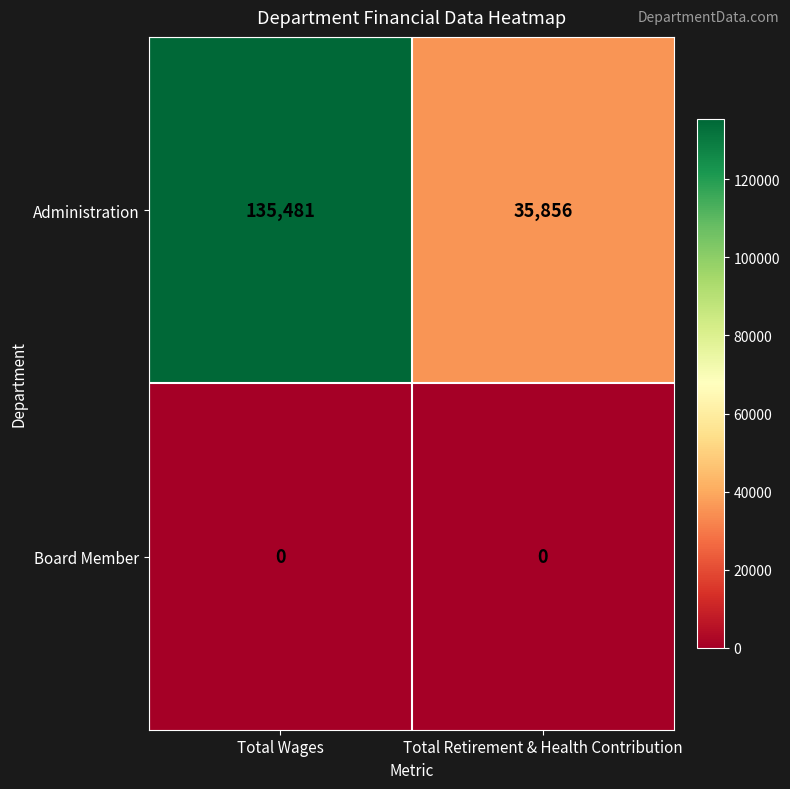

At how many categories does at least one series exceed 10046?

2